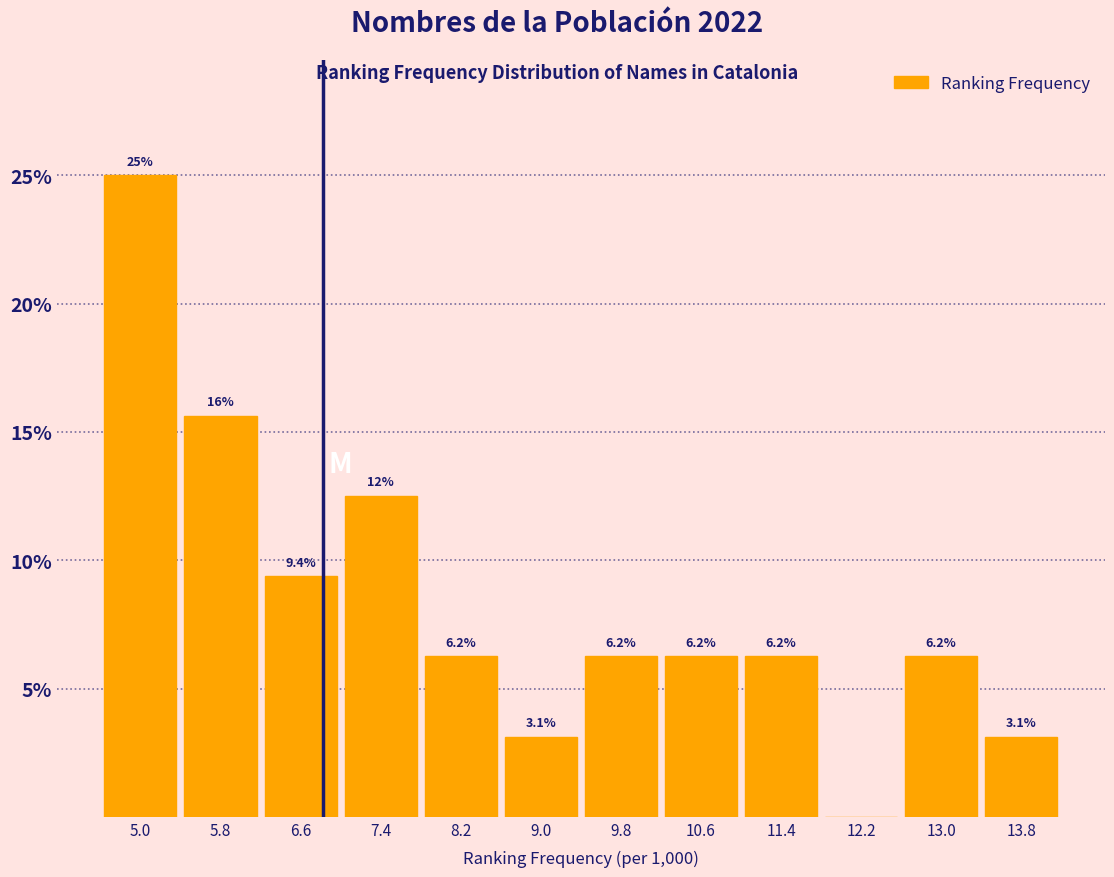

Which range on the x-axis has the tallest bar?

4.6 to 5.4